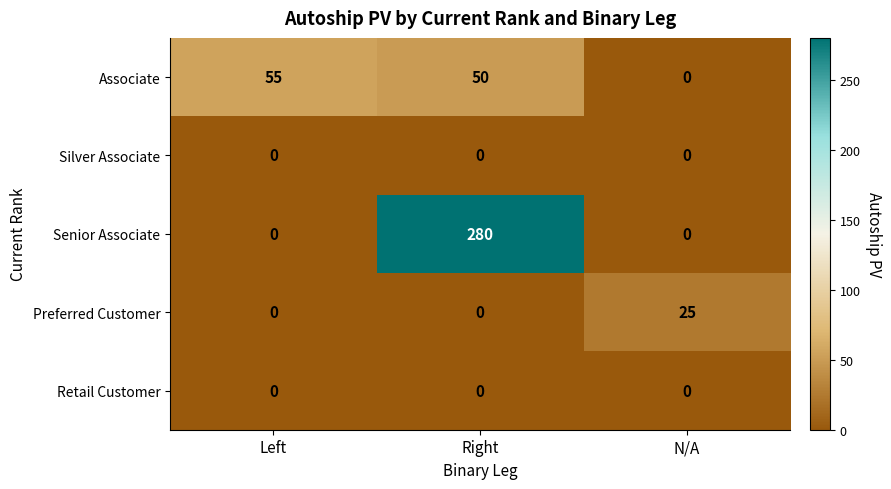

What is the total value across all series at Right?

330